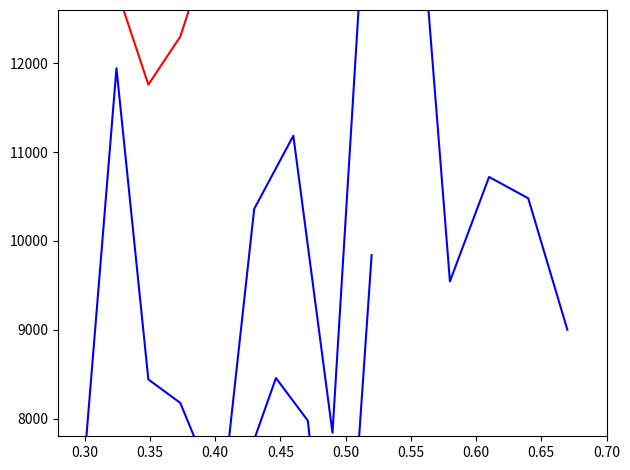

What is the value of the P2 (second half) point at the 5th from the left?

17440.0